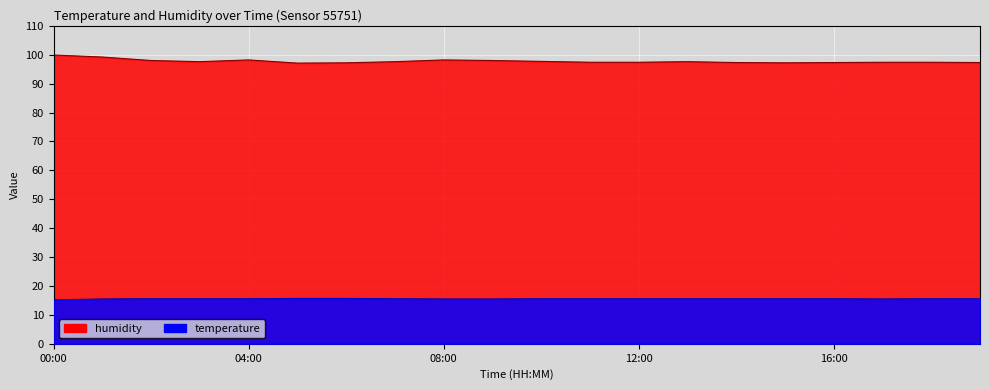

The value of temperature at 10:00 is 28.0. True or false?

False